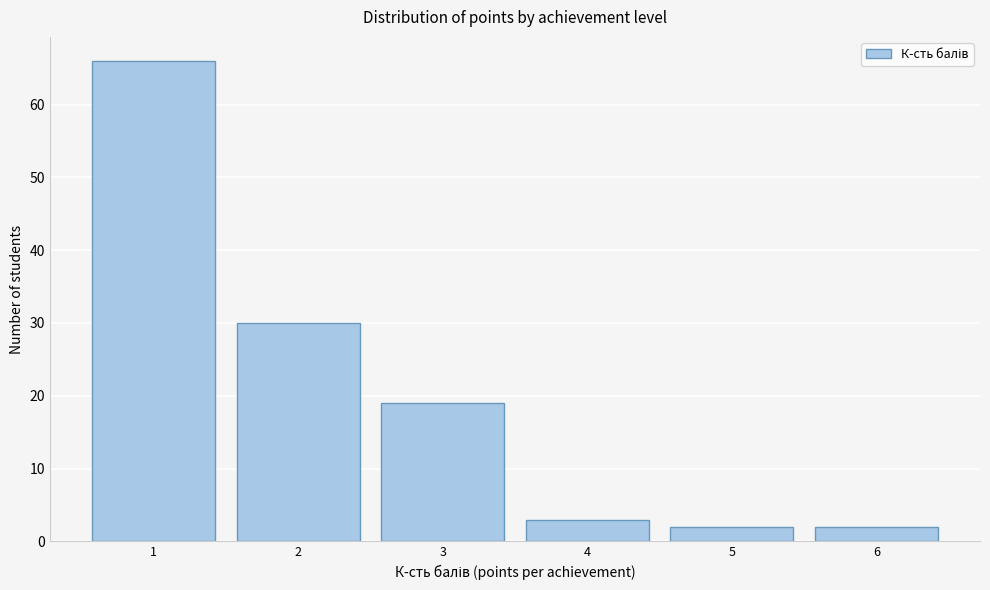

Reading right to left, list all the values displayed in this chart.

2	2	3	19	30	66